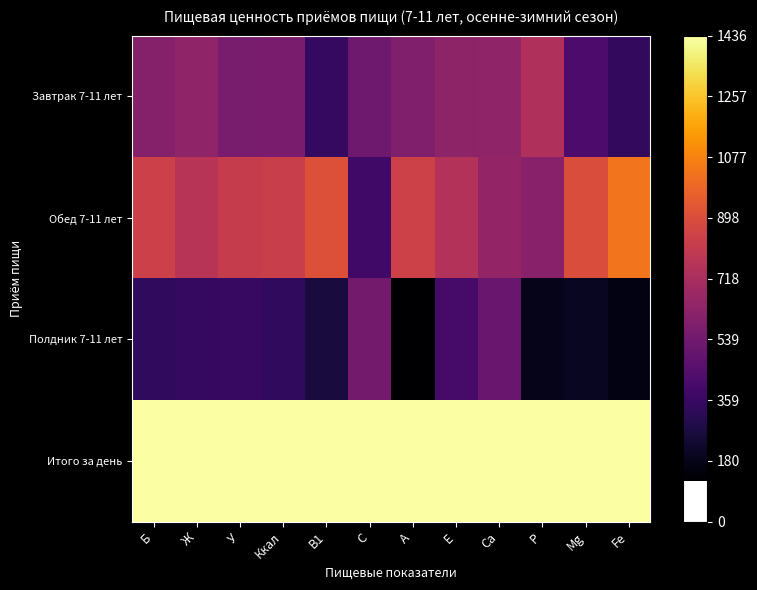

Which label corresponds to the smallest value in the chart?

A